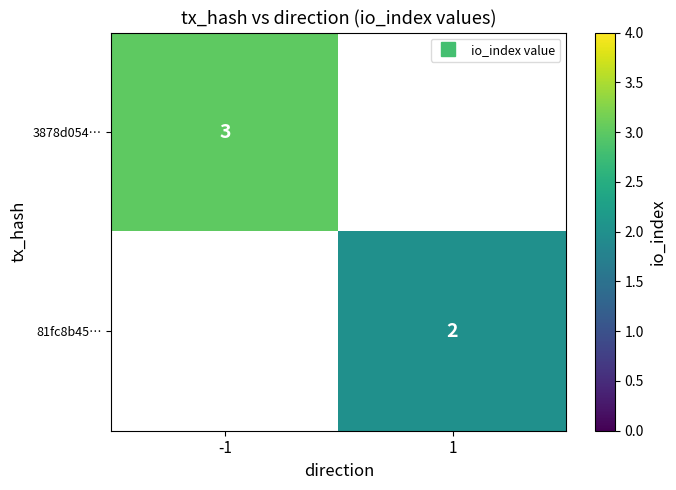

How many series are shown in this chart?

2